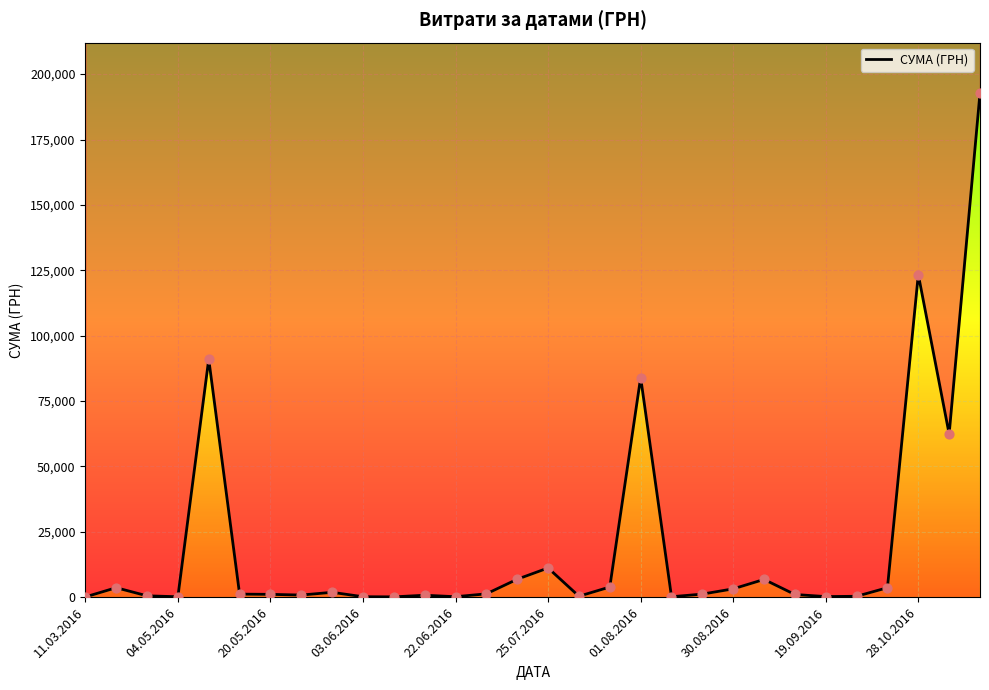

Which has a higher value, 04.05.2016 or 16?

04.05.2016